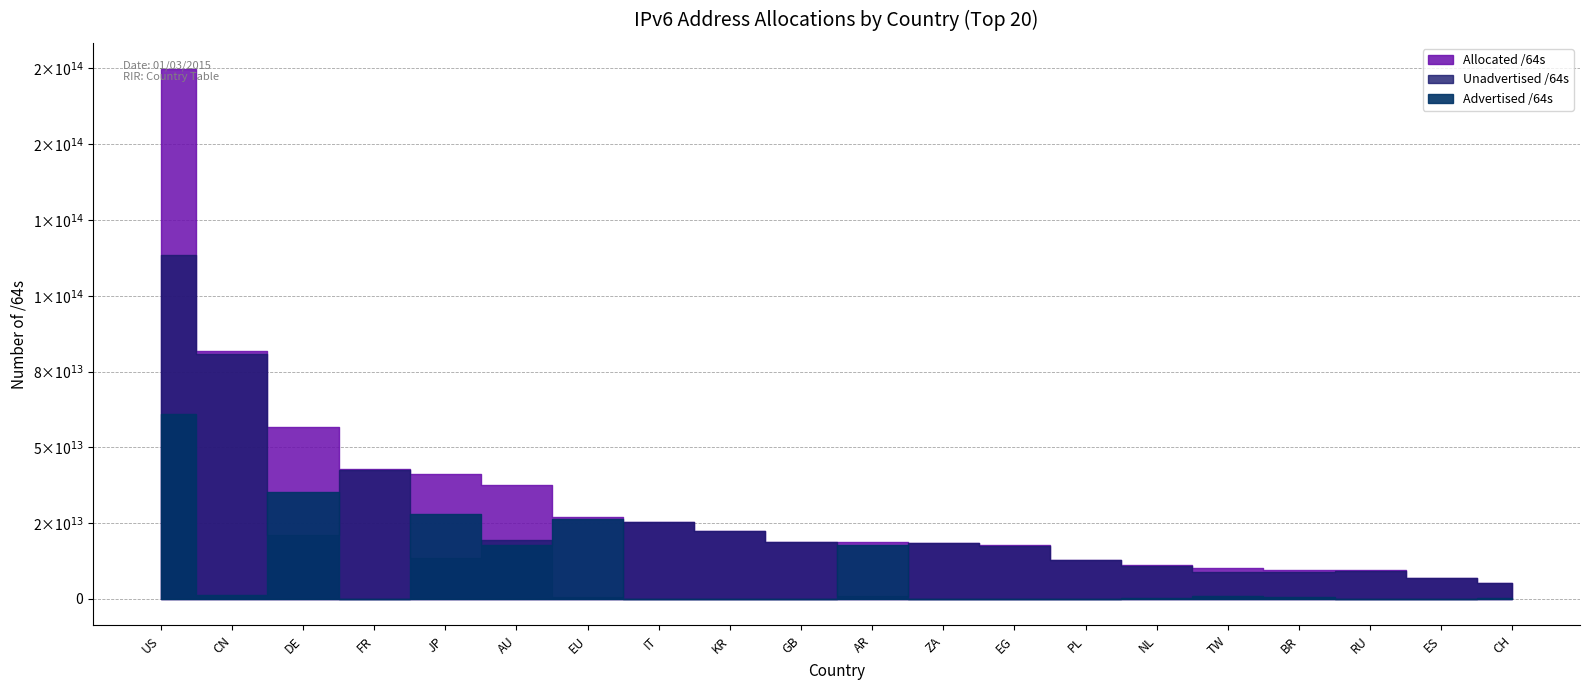

Which series has the largest total across all categories?

Allocated /64s